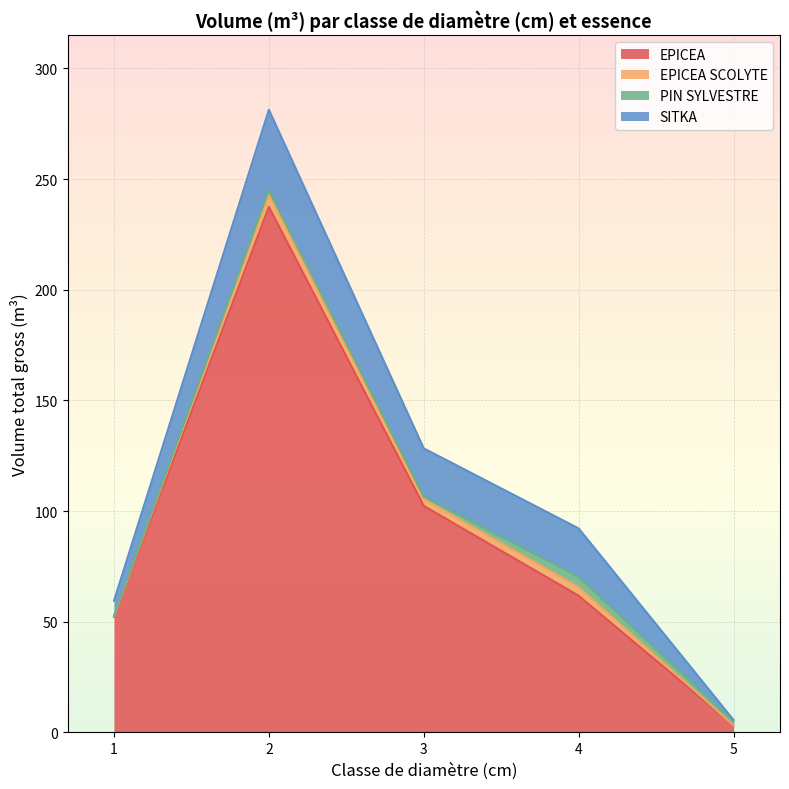

Rank the series at 3 from lowest to highest value.

PIN SYLVESTRE, EPICEA SCOLYTE, SITKA, EPICEA